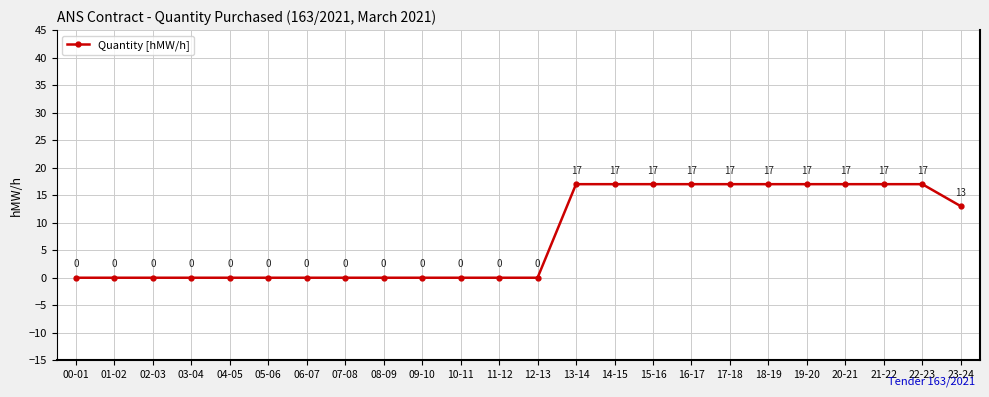

What is the label of the 15th point from the left?

14-15